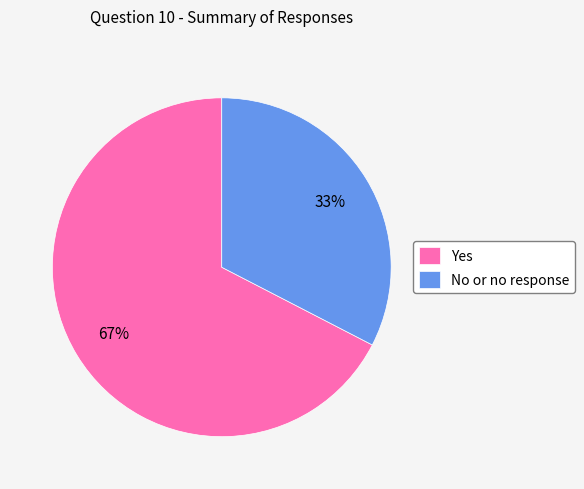

Which category has the biggest portion of the pie?

Yes